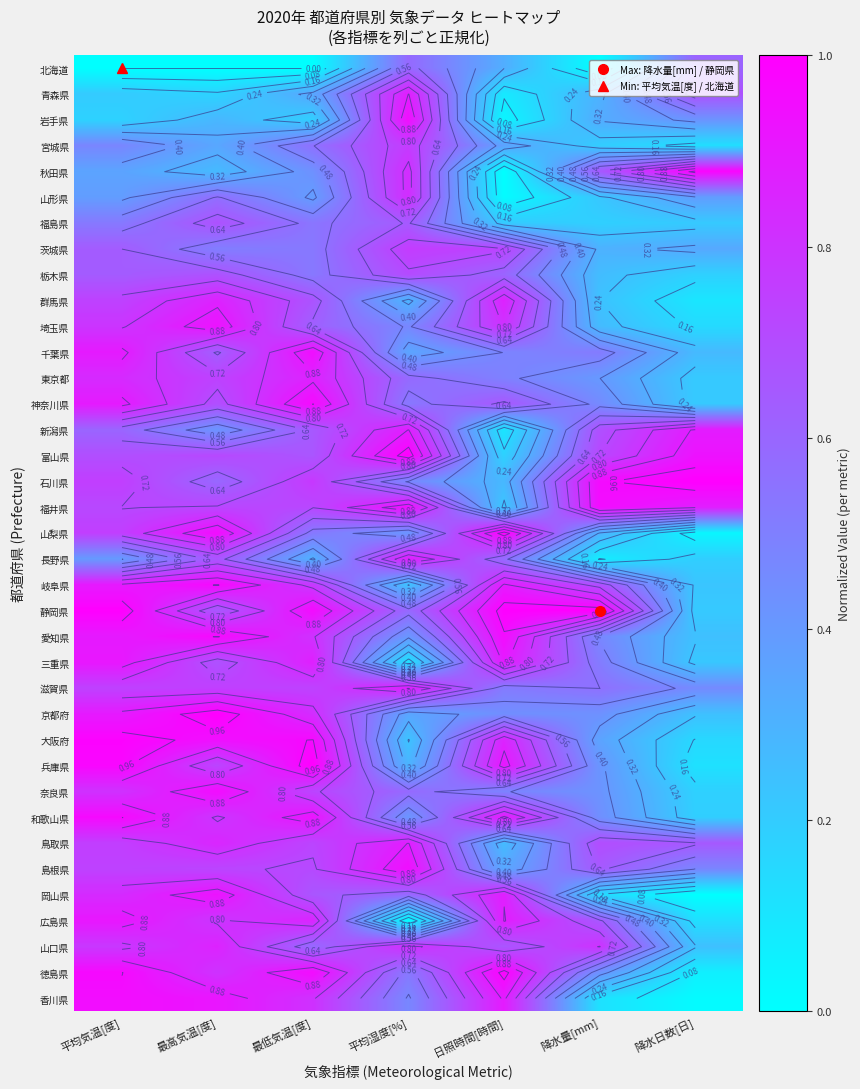

What is the difference between the maximum and minimum values in the 埼玉県 series?

0.8